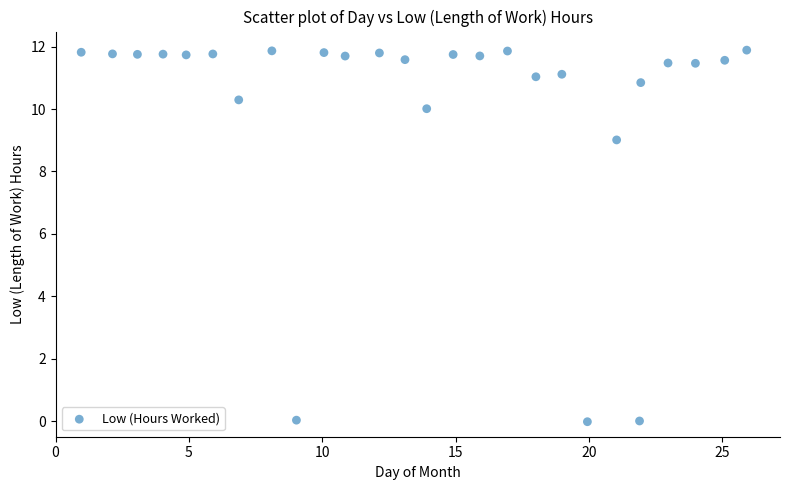

What is the range of X values (max minus min)?

24.9